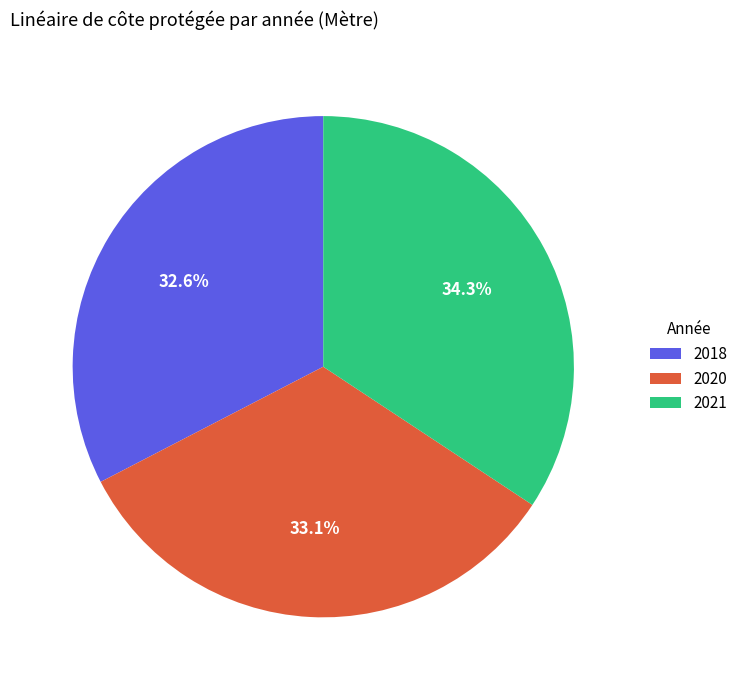

Is there any slice that represents more than half of the pie?

No